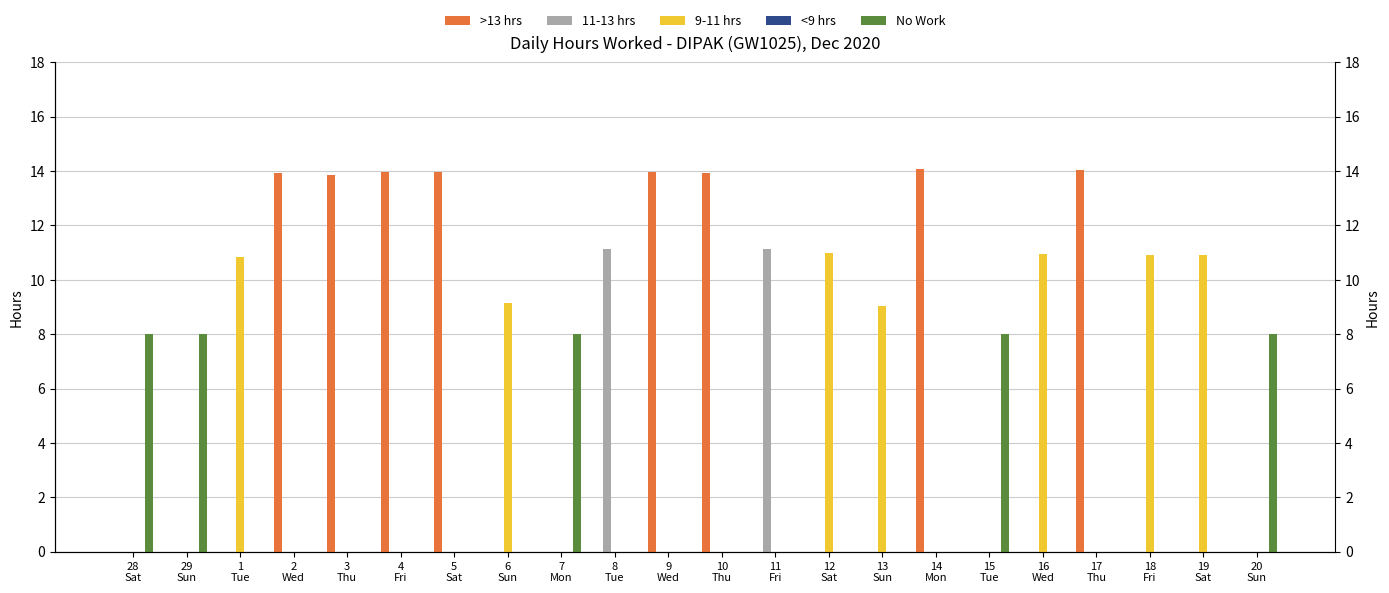

Reading left to right, list all the values displayed in this chart.

>13 hrs: 28
Sat=0.0	29
Sun=0.0	1
Tue=0.0	2
Wed=13.9	3
Thu=13.9	4
Fri=14.0	5
Sat=14.0	6
Sun=0.0	7
Mon=0.0	8
Tue=0.0	9
Wed=14.0	10
Thu=13.9	11
Fri=0.0	12
Sat=0.0	13
Sun=0.0	14
Mon=14.1	15
Tue=0.0	16
Wed=0.0	17
Thu=14.0	18
Fri=0.0	19
Sat=0.0	20
Sun=0.0
11-13 hrs: 28
Sat=0.0	29
Sun=0.0	1
Tue=0.0	2
Wed=0.0	3
Thu=0.0	4
Fri=0.0	5
Sat=0.0	6
Sun=0.0	7
Mon=0.0	8
Tue=11.1	9
Wed=0.0	10
Thu=0.0	11
Fri=11.1	12
Sat=0.0	13
Sun=0.0	14
Mon=0.0	15
Tue=0.0	16
Wed=0.0	17
Thu=0.0	18
Fri=0.0	19
Sat=0.0	20
Sun=0.0
9-11 hrs: 28
Sat=0.0	29
Sun=0.0	1
Tue=10.8	2
Wed=0.0	3
Thu=0.0	4
Fri=0.0	5
Sat=0.0	6
Sun=9.1	7
Mon=0.0	8
Tue=0.0	9
Wed=0.0	10
Thu=0.0	11
Fri=0.0	12
Sat=11.0	13
Sun=9.0	14
Mon=0.0	15
Tue=0.0	16
Wed=10.9	17
Thu=0.0	18
Fri=10.9	19
Sat=10.9	20
Sun=0.0
<9 hrs: 28
Sat=0.0	29
Sun=0.0	1
Tue=0.0	2
Wed=0.0	3
Thu=0.0	4
Fri=0.0	5
Sat=0.0	6
Sun=0.0	7
Mon=0.0	8
Tue=0.0	9
Wed=0.0	10
Thu=0.0	11
Fri=0.0	12
Sat=0.0	13
Sun=0.0	14
Mon=0.0	15
Tue=0.0	16
Wed=0.0	17
Thu=0.0	18
Fri=0.0	19
Sat=0.0	20
Sun=0.0
No Work: 28
Sat=8.0	29
Sun=8.0	1
Tue=0.0	2
Wed=0.0	3
Thu=0.0	4
Fri=0.0	5
Sat=0.0	6
Sun=0.0	7
Mon=8.0	8
Tue=0.0	9
Wed=0.0	10
Thu=0.0	11
Fri=0.0	12
Sat=0.0	13
Sun=0.0	14
Mon=0.0	15
Tue=8.0	16
Wed=0.0	17
Thu=0.0	18
Fri=0.0	19
Sat=0.0	20
Sun=8.0